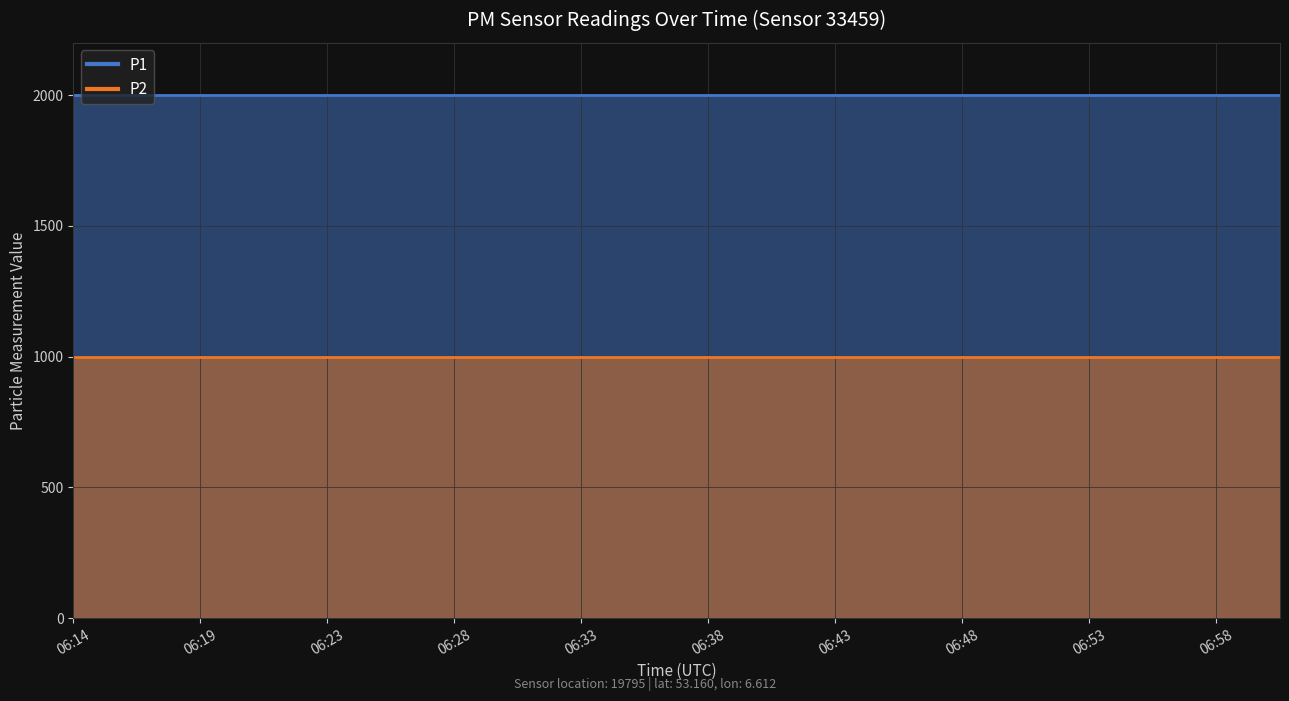

At how many categories does at least one series exceed 1489?

20